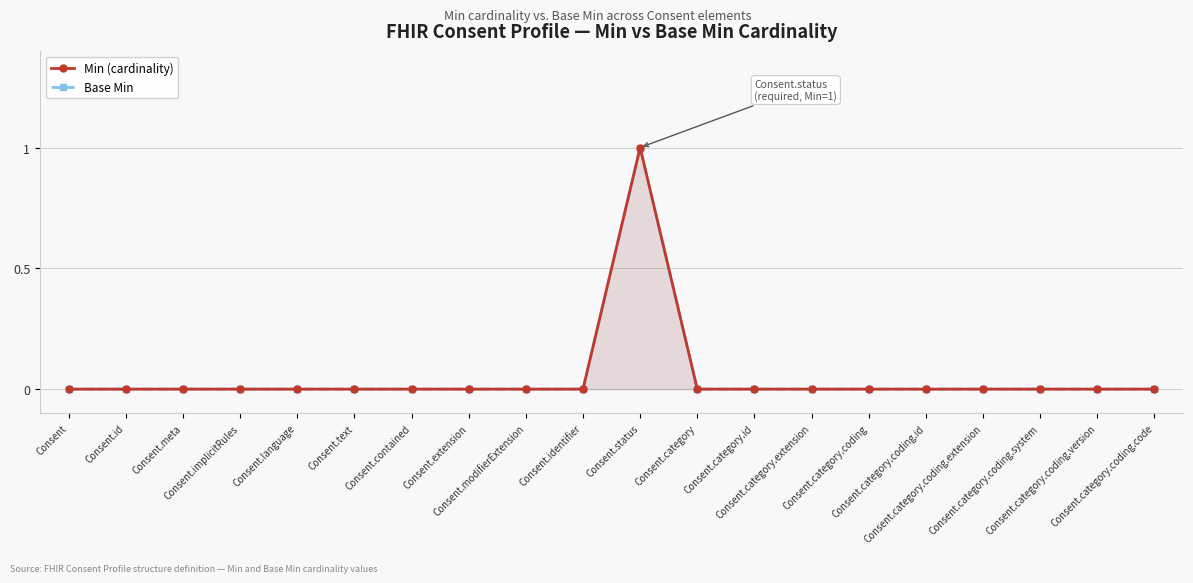

Which series has the largest range (max minus min)?

Min (cardinality)